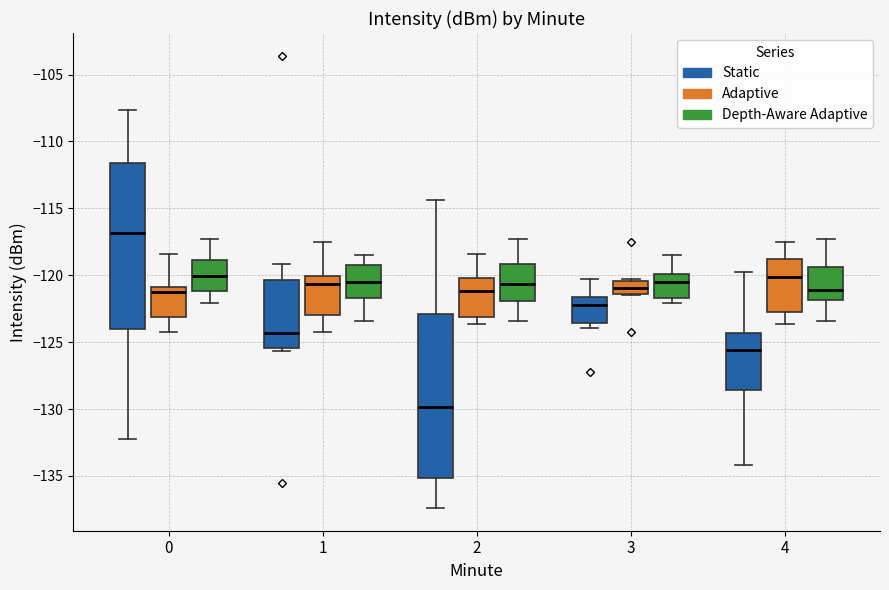

Reading left to right, read every box against the y-axis: the position of its median line, the range the box covers, and the ends of its whiskers. The values are not printed on the chart, so give them approximately, as read against the axis.

0 (Static): median -117.0, box -124.0 to -111.5, whiskers -132.0 to -107.5
0 (Adaptive): median -121.0 (just below the box's upper edge), box -123.0 to -121.0, whiskers -124.5 to -118.5
0 (Depth-Aware Adaptive): median -120.0, box -121.0 to -119.0, whiskers -122.0 to -117.5
1 (Static): median -124.5, box -125.5 to -120.5, whiskers -125.5 (just below the box's lower edge) to -119.0
1 (Adaptive): median -120.5, box -123.0 to -120.0, whiskers -124.5 to -117.5
1 (Depth-Aware Adaptive): median -120.5, box -121.5 to -119.0, whiskers -123.5 to -118.5
2 (Static): median -130.0, box -135.0 to -123.0, whiskers -137.5 to -114.5
2 (Adaptive): median -121.0, box -123.0 to -120.0, whiskers -123.5 to -118.5
2 (Depth-Aware Adaptive): median -120.5, box -122.0 to -119.0, whiskers -123.5 to -117.5
3 (Static): median -122.5, box -123.5 to -121.5, whiskers -124.0 to -120.5
3 (Adaptive): median -121.0, box -121.5 to -120.5, whiskers -121.5 to -120.5 (just above the box's upper edge)
3 (Depth-Aware Adaptive): median -120.5, box -121.5 to -120.0, whiskers -122.0 to -118.5
4 (Static): median -125.5, box -128.5 to -124.5, whiskers -134.0 to -120.0
4 (Adaptive): median -120.0, box -123.0 to -119.0, whiskers -123.5 to -117.5
4 (Depth-Aware Adaptive): median -121.0, box -122.0 to -119.5, whiskers -123.5 to -117.5